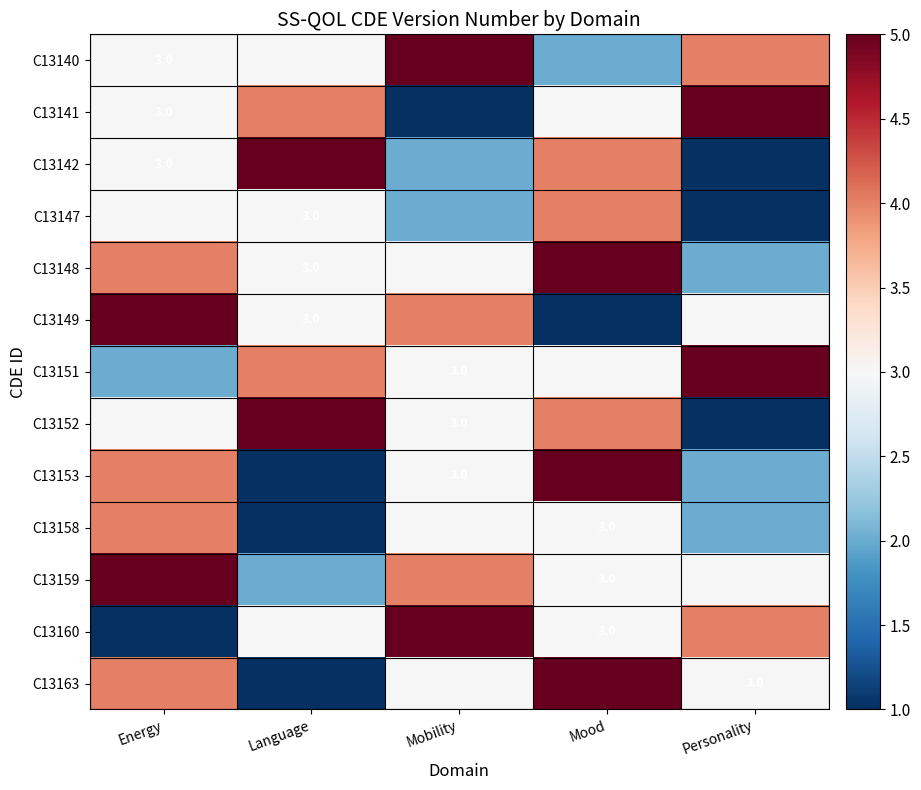

What is the maximum value for C13151?

5